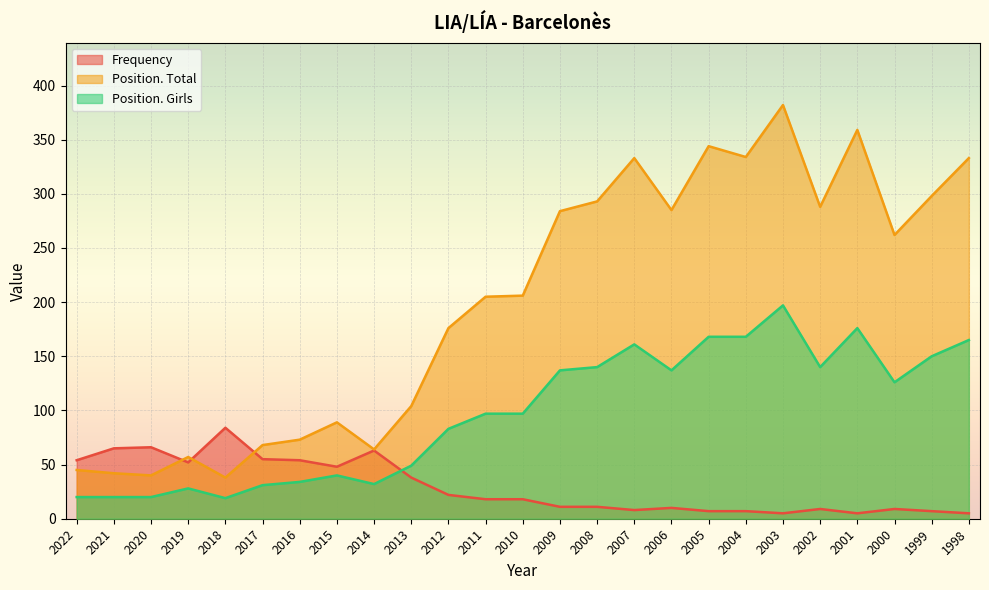

Between 2019 and 2003, which is larger?

2019